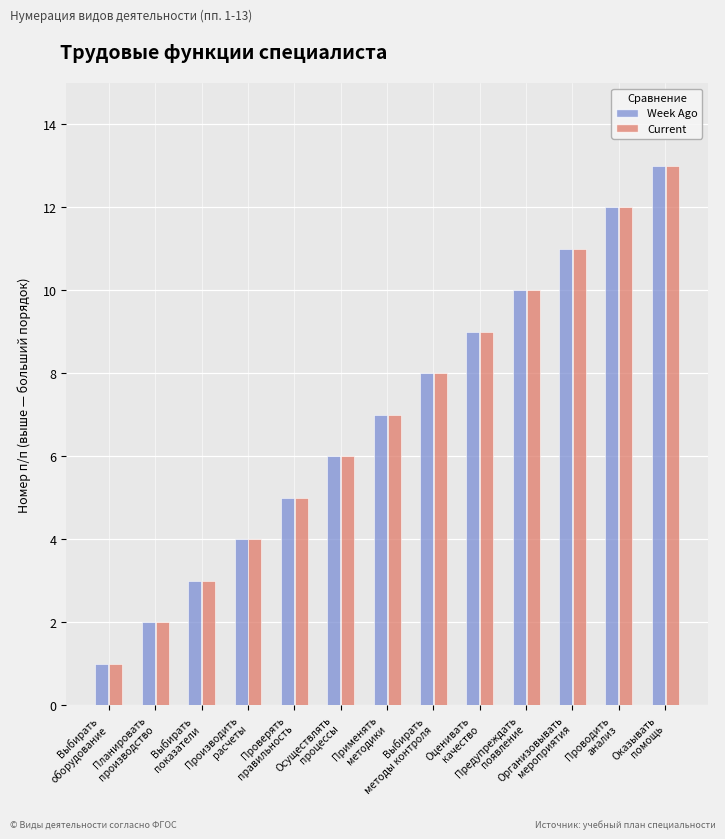

What is the label of the 6th bar from the left?

Осуществлять
процессы